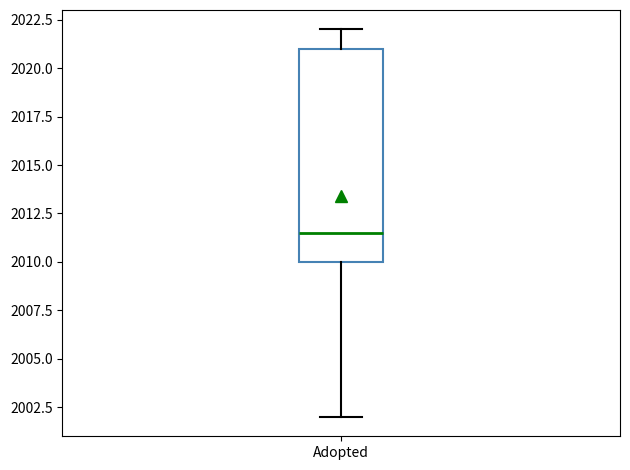

Transcribe this box plot: give where the median line is, the range the box spans, and where the two whiskers end, as read against the y-axis. The values are not printed on the chart, so give them approximately, as read against the axis.

median 2011.5, box 2010.0 to 2021.0, whiskers 2002.0 to 2022.0